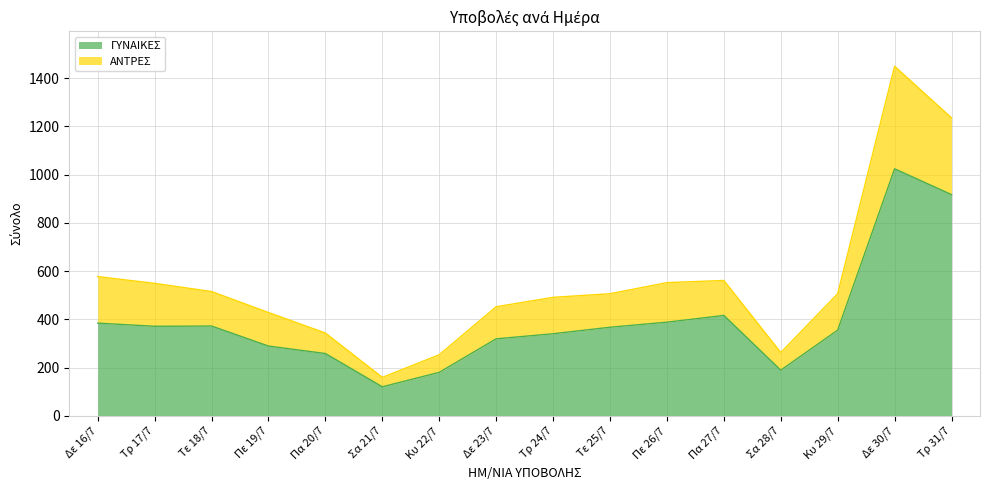

Where is the first local maximum for ΓΥΝΑΙΚΕΣ?

Τε 18/7